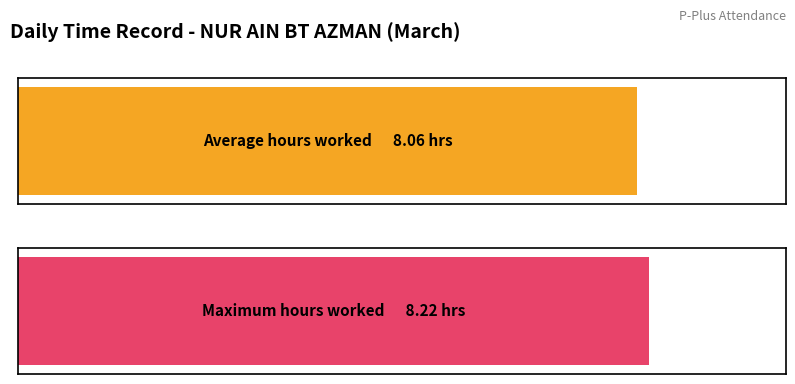

What is the greatest value displayed?

8.2